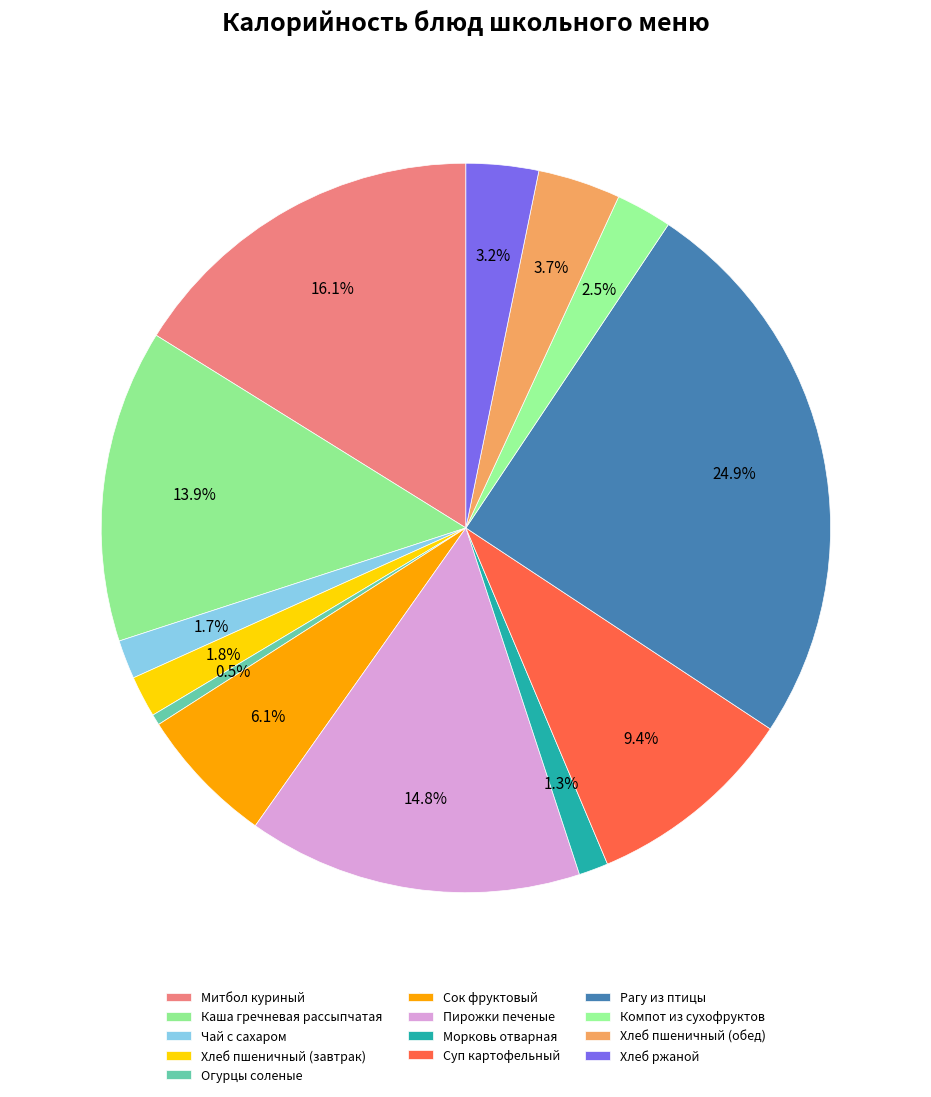

How many segments does this pie chart have?

13